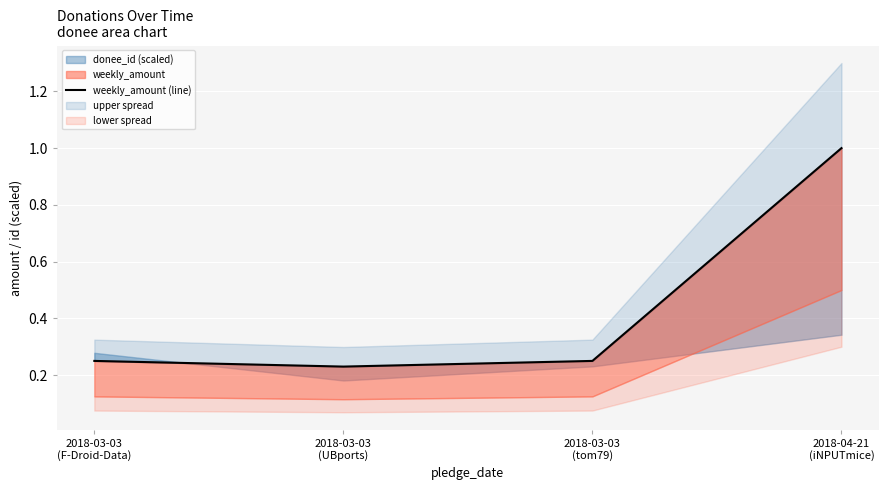

True or false: the data has more than 0 interior local peaks.

False